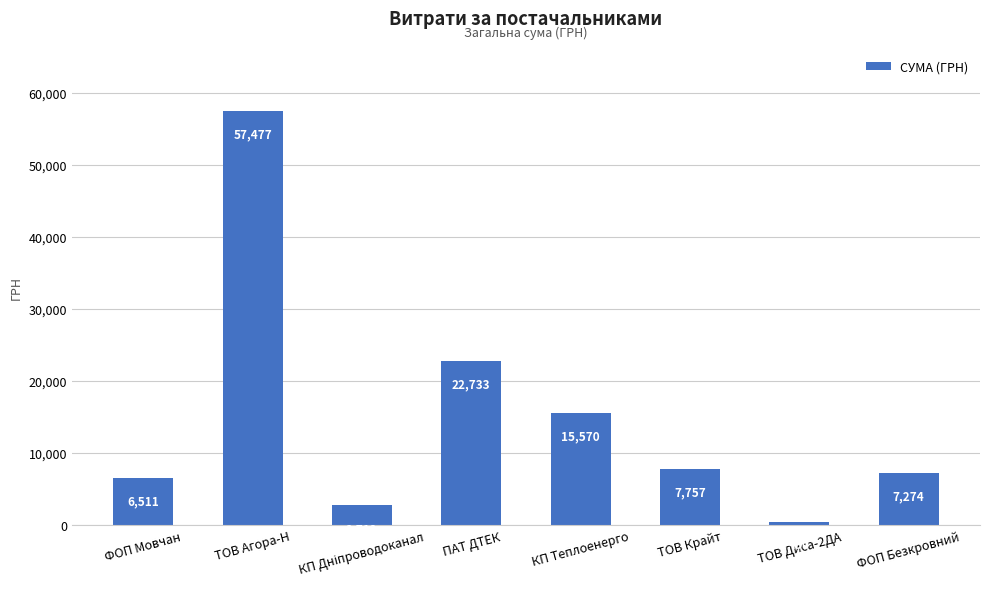

At which category does the chart reach its peak across all series?

ТОВ Агора-Н